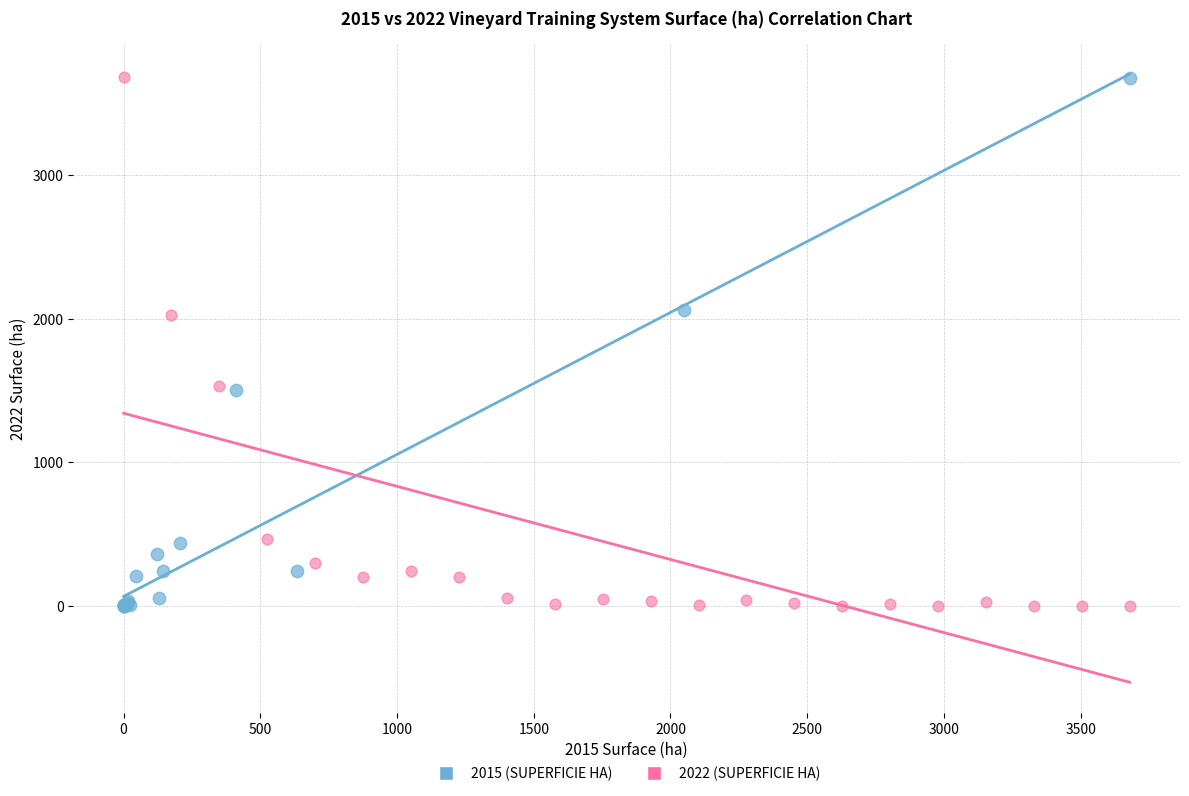

What are all the series names shown in the legend?

2015 (SUPERFICIE HA), 2022 (SUPERFICIE HA)